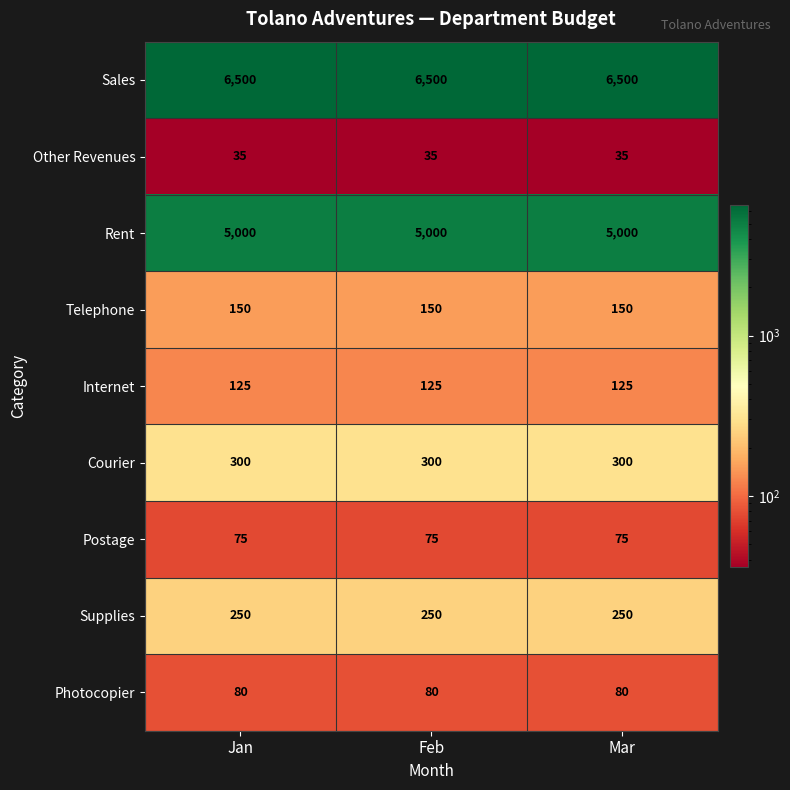

Read the Other Revenues value at Feb.

35